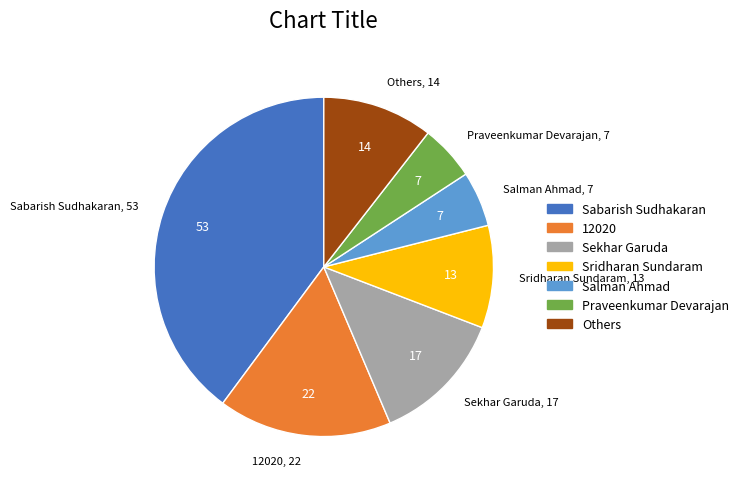

Is there a majority slice in this chart?

No